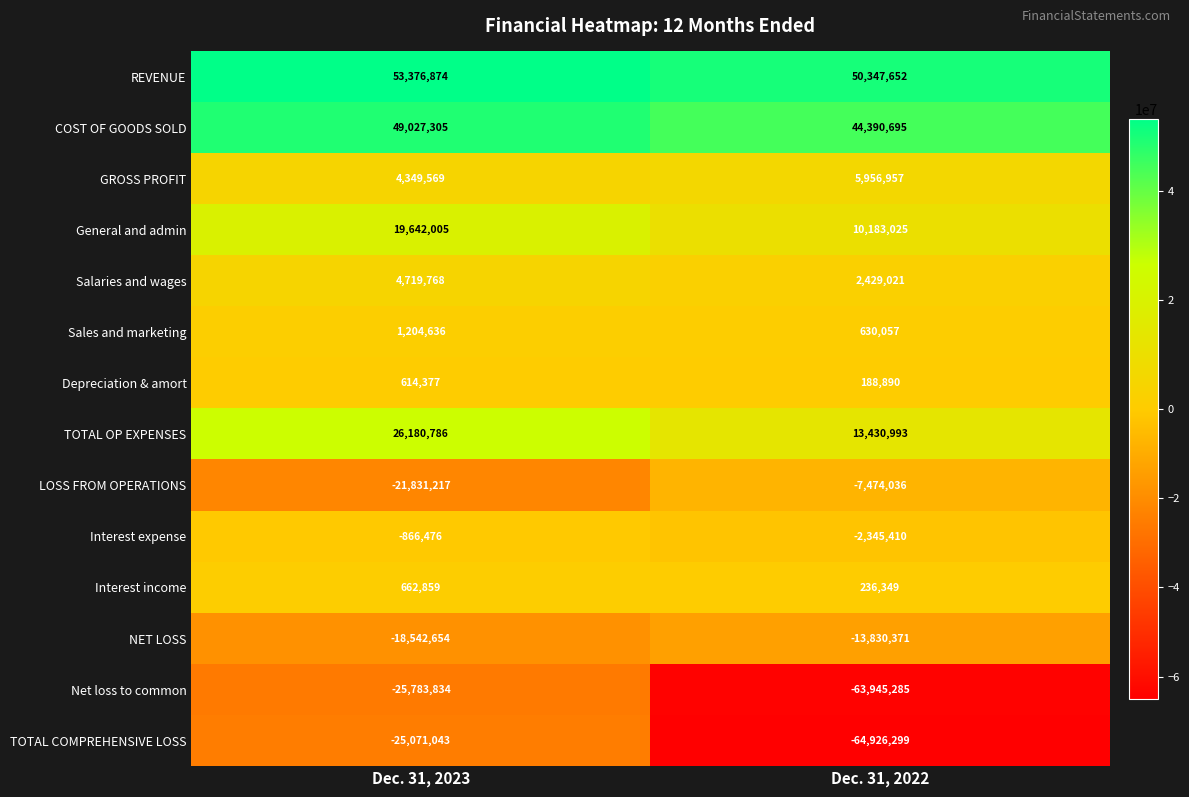

At Dec. 31, 2022, list the series in order from largest to smallest.

REVENUE, COST OF GOODS SOLD, TOTAL OP EXPENSES, General and admin, GROSS PROFIT, Salaries and wages, Sales and marketing, Interest income, Depreciation & amort, Interest expense, LOSS FROM OPERATIONS, NET LOSS, Net loss to common, TOTAL COMPREHENSIVE LOSS